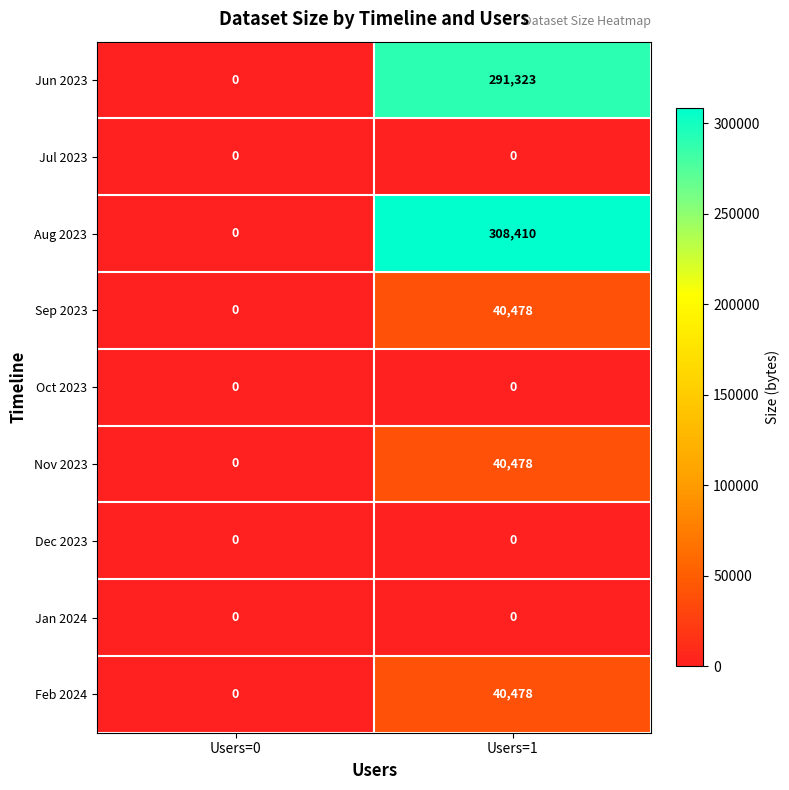

Reading right to left, transcribe all the data shown in this chart.

Jun 2023: 291323	0
Jul 2023: 0	0
Aug 2023: 308410	0
Sep 2023: 40478	0
Oct 2023: 0	0
Nov 2023: 40478	0
Dec 2023: 0	0
Jan 2024: 0	0
Feb 2024: 40478	0